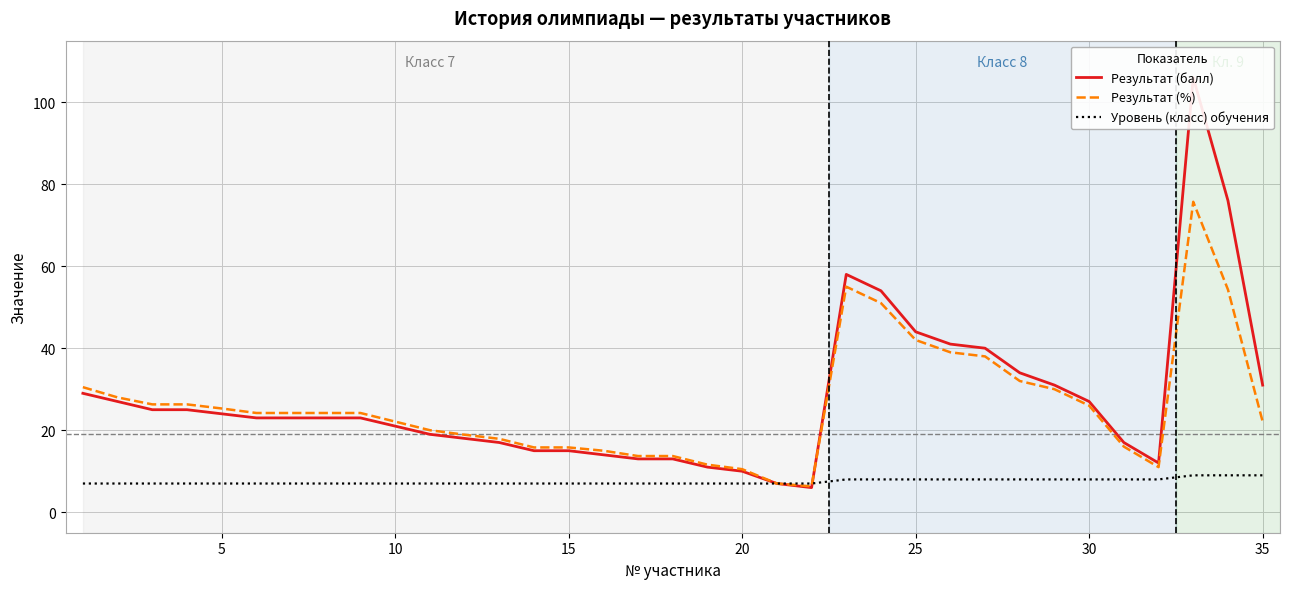

The value of Результат (%) at 10 is 22.1. True or false?

True